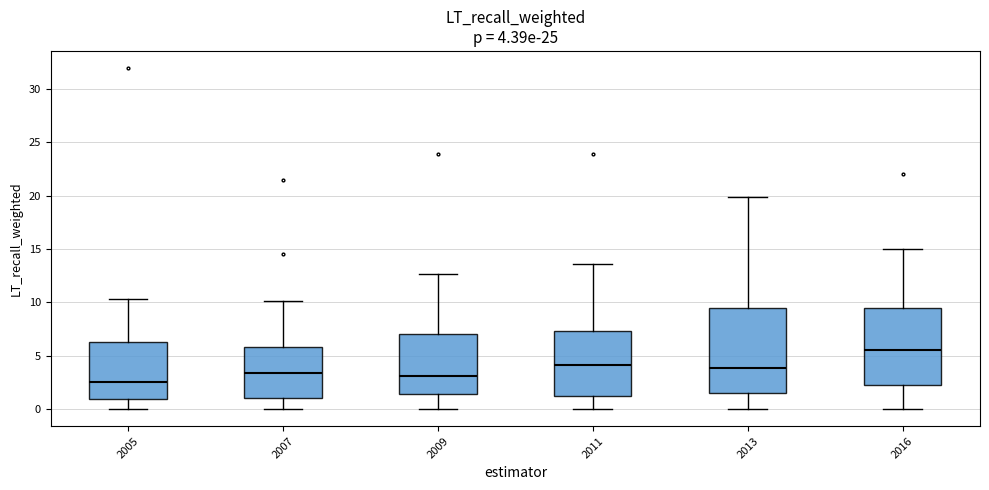

Comparing the boxes themselves (not the whiskers), which one is the tallest?

2013